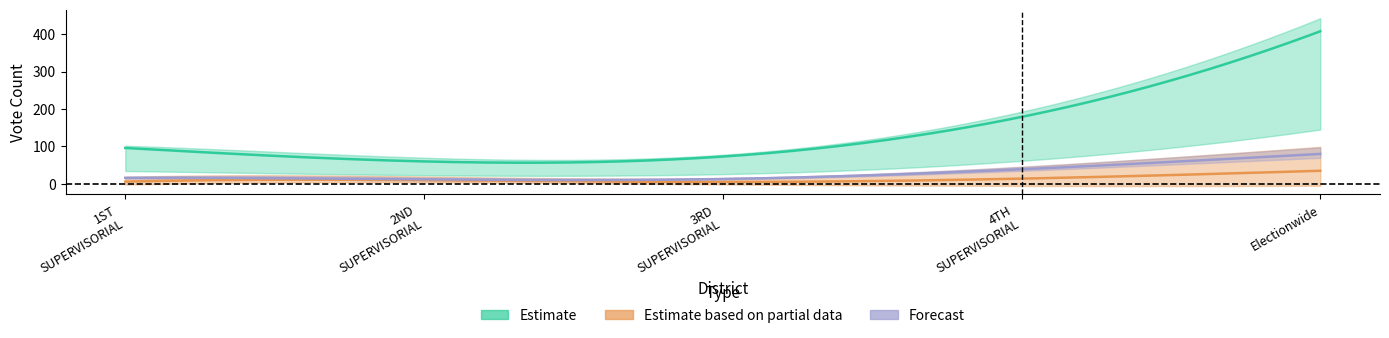

How many lines are shown in the chart?

5